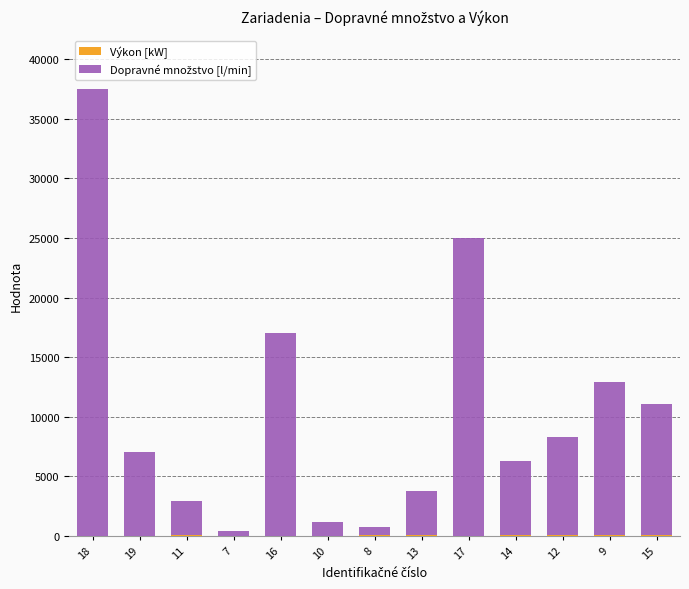

At which category is the sum across all series the highest?

18